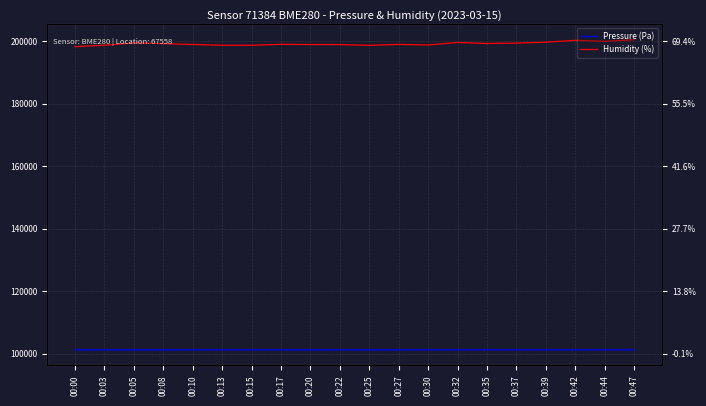

What are all the series names shown in the legend?

Pressure (Pa), Humidity (%)